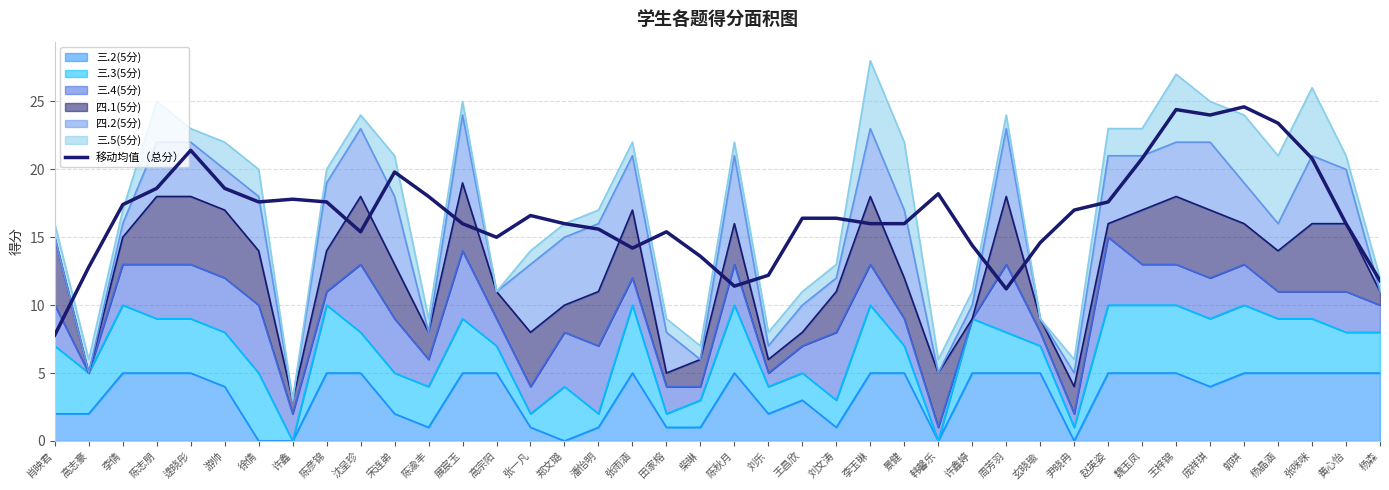

Reading left to right, extract all data points from this chart.

7.8	12.8	17.4	18.6	21.4	18.6	17.6	17.8	17.6	15.4	19.8	18.0	16.0	15.0	16.6	16.0	15.6	14.2	15.4	13.6	11.4	12.2	16.4	16.4	16.0	16.0	18.2	14.4	11.2	14.6	17.0	17.6	20.8	24.4	24.0	24.6	23.4	20.8	16.0	11.8